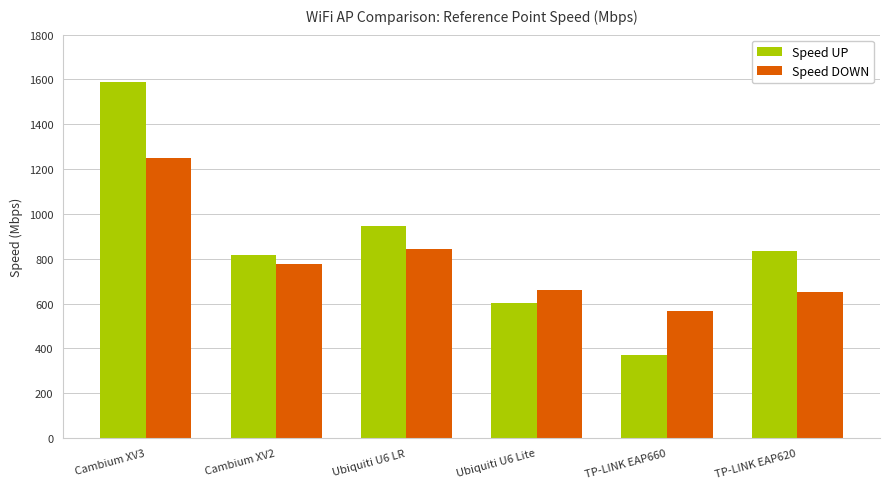

Which series has the widest spread of values?

Speed UP